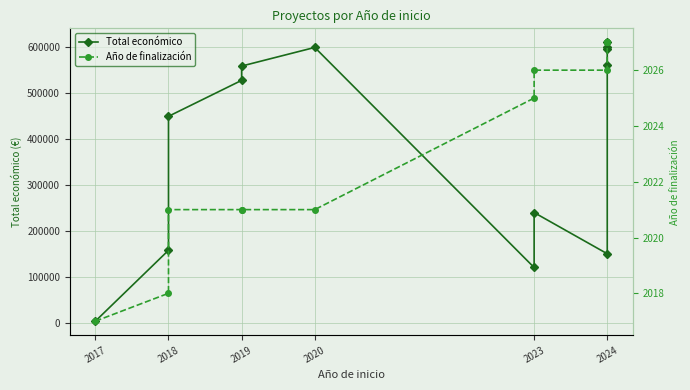

At 2023, list the series in order from smallest to largest.

Año de finalización, Total económico